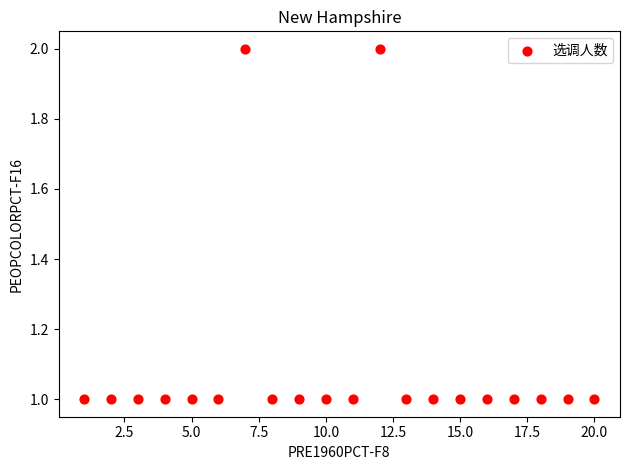

List the coordinates of all points as (Y, X) pairs, reading left to right.

(1, 1)  (1, 2)  (1, 3)  (1, 4)  (1, 5)  (1, 6)  (2, 7)  (1, 8)  (1, 9)  (1, 10)  (1, 11)  (2, 12)  (1, 13)  (1, 14)  (1, 15)  (1, 16)  (1, 17)  (1, 18)  (1, 19)  (1, 20)